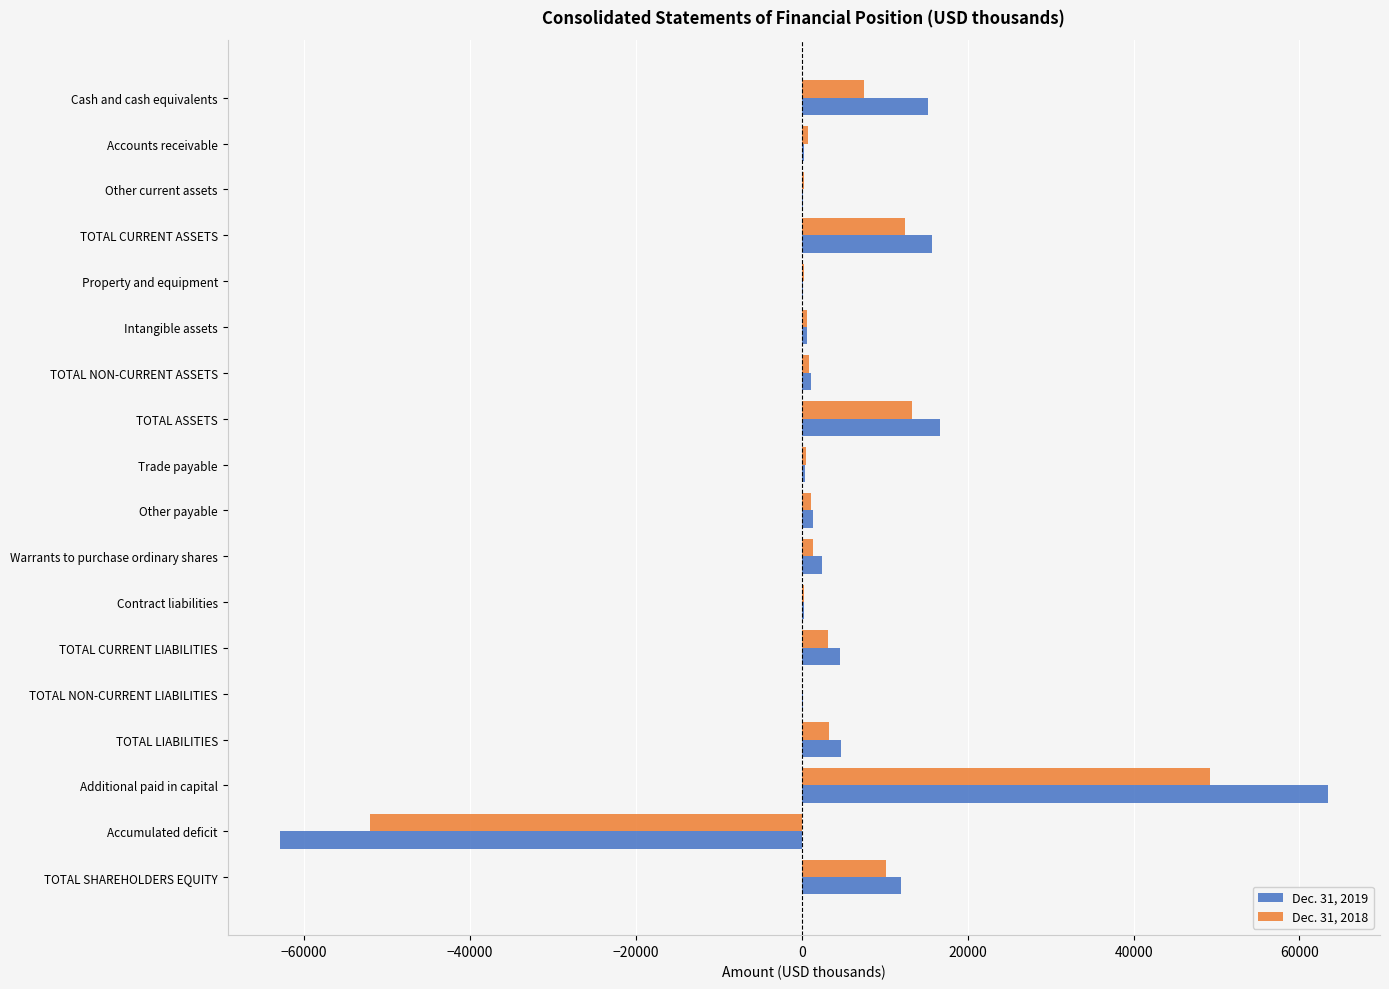

The Dec. 31, 2019 series shows 21762 at Cash and cash equivalents. True or false?

False